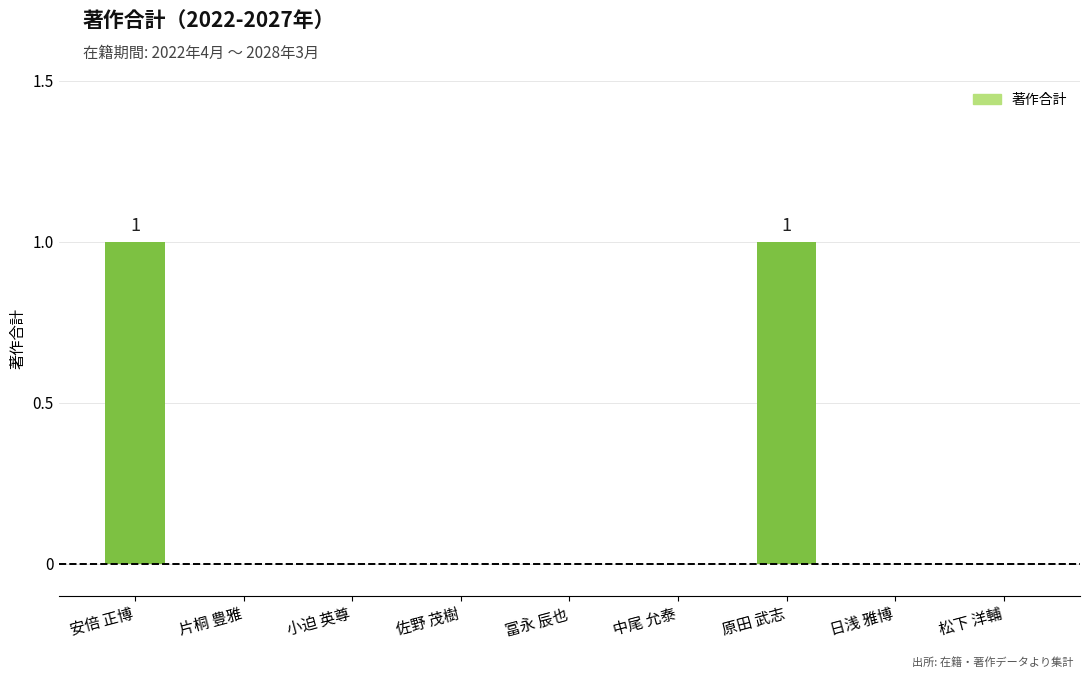

Between 松下 洋輔 and 安倍 正博, which is larger?

安倍 正博